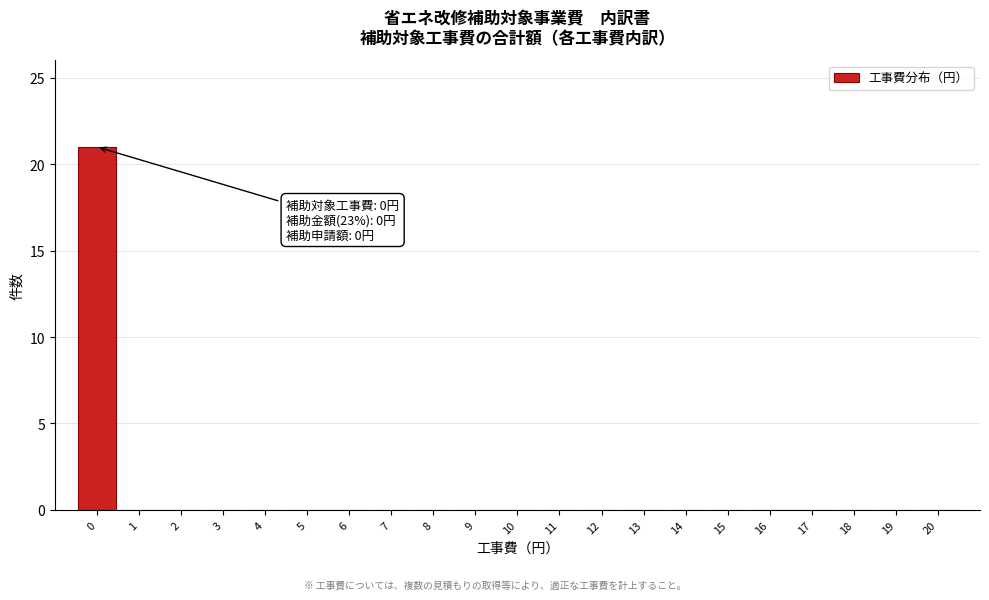

Reading left to right, extract all data points from this chart.

0=21	1=0	2=0	3=0	4=0	5=0	6=0	7=0	8=0	9=0	10=0	11=0	12=0	13=0	14=0	15=0	16=0	17=0	18=0	19=0	20=0